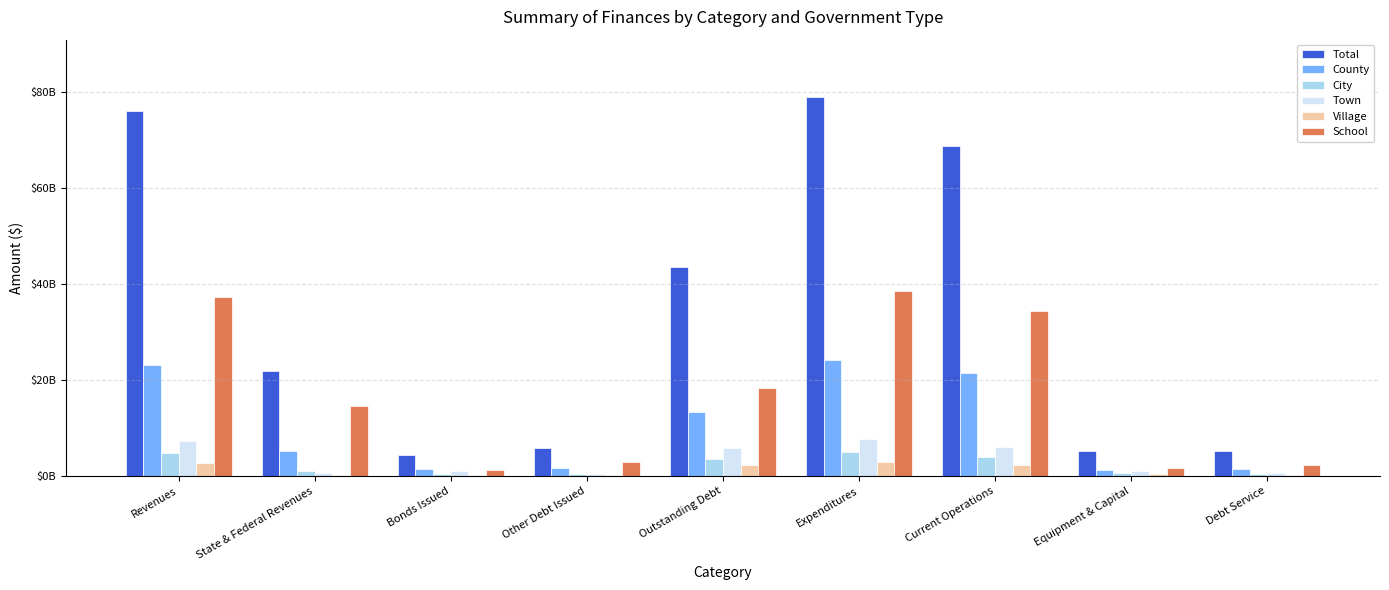

What are all the series names shown in the legend?

Total, County, City, Town, Village, School